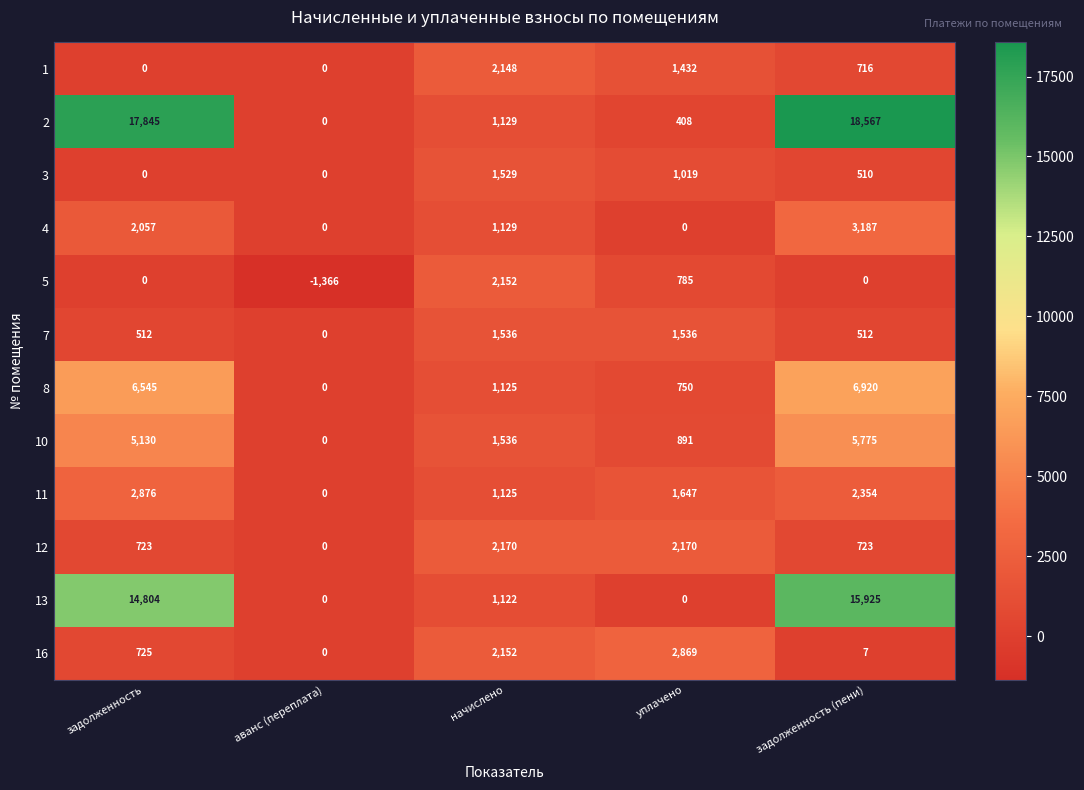

Is it true that 13 equals 20086 at задолженность?

False